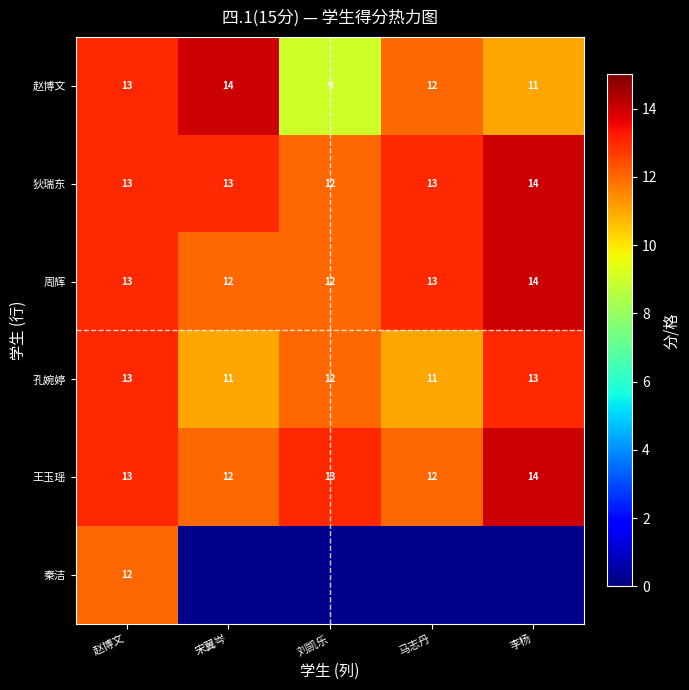

Is the value of 孔婉婷 at 宋翼岑 greater than the value of 王玉瑶 at 赵博文?

No